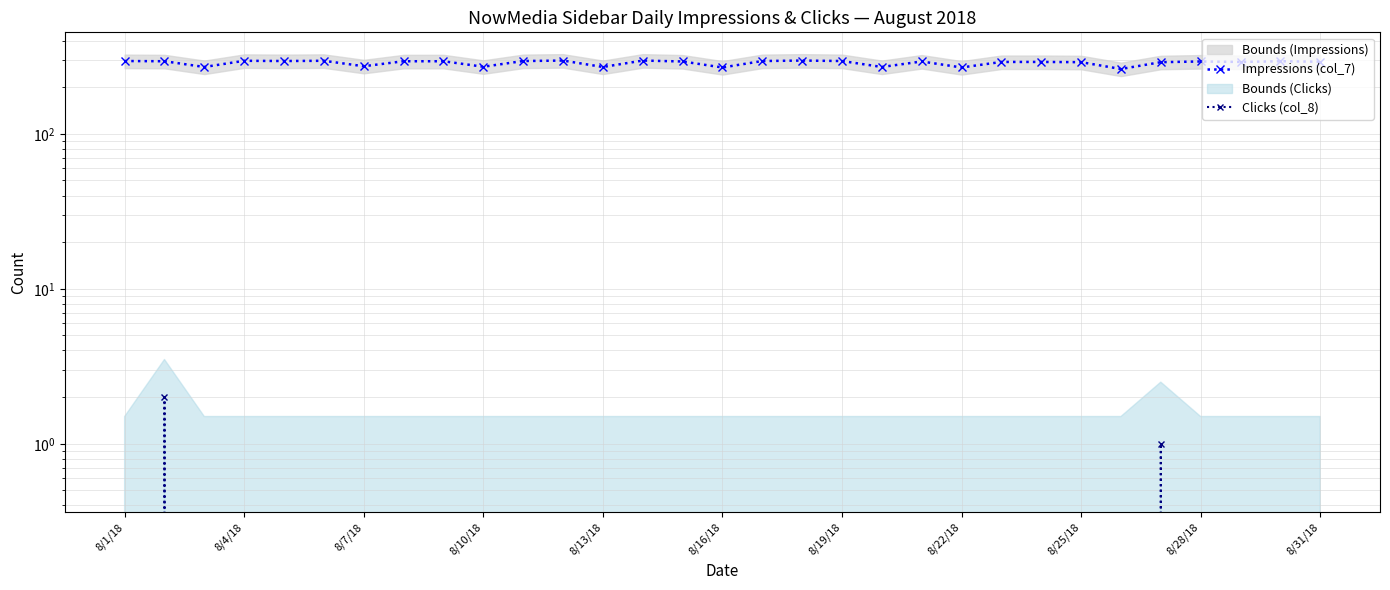

What is the maximum value for Impressions (col_7)?

297